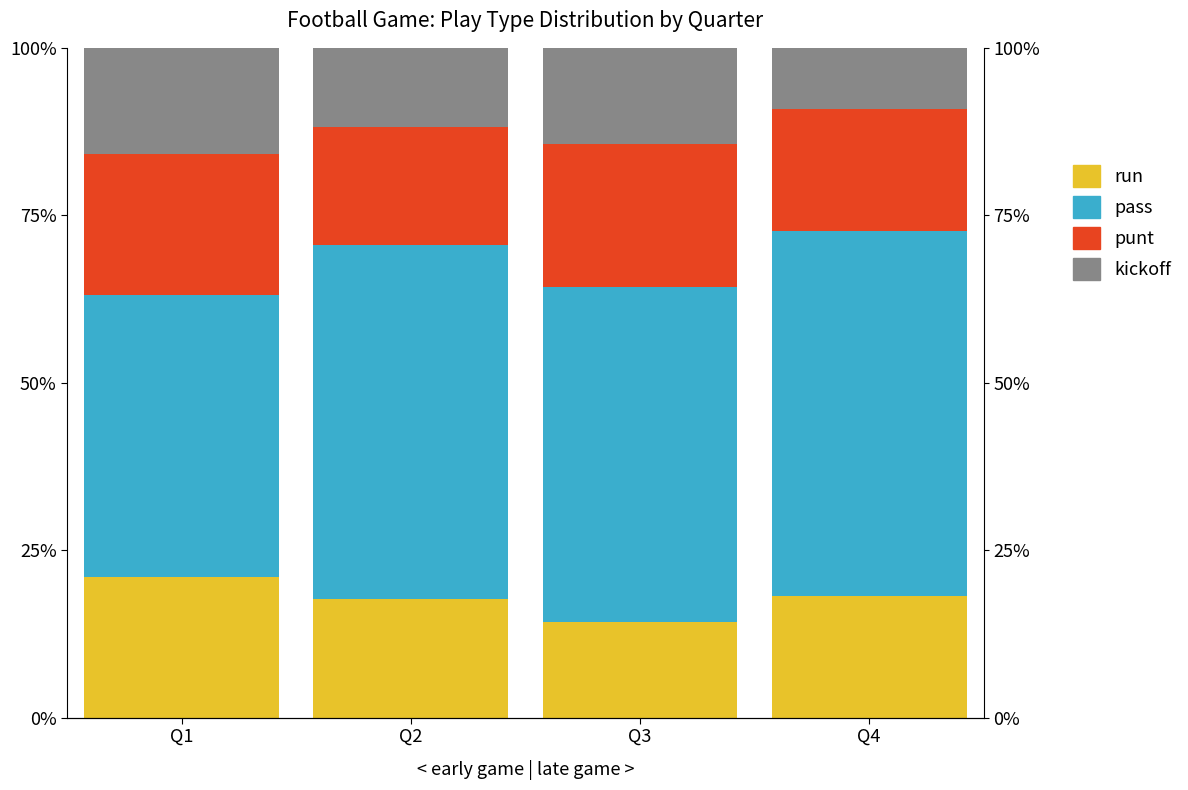

How many bars are there in each group?

4